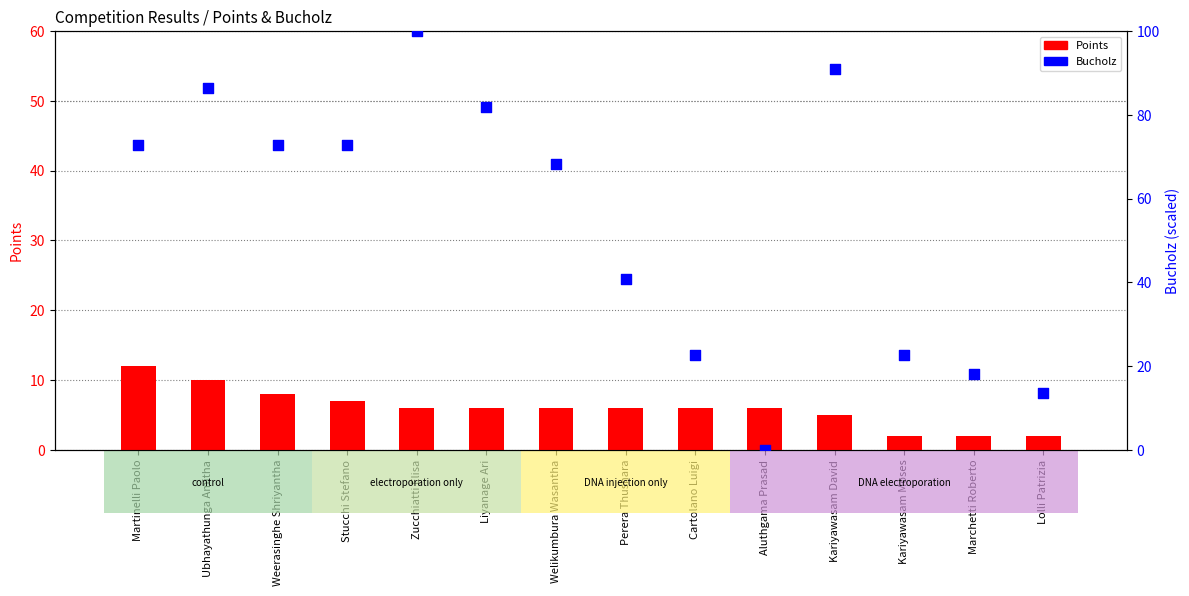

At which category is the sum across all series the highest?

Zucchiatti Elisa